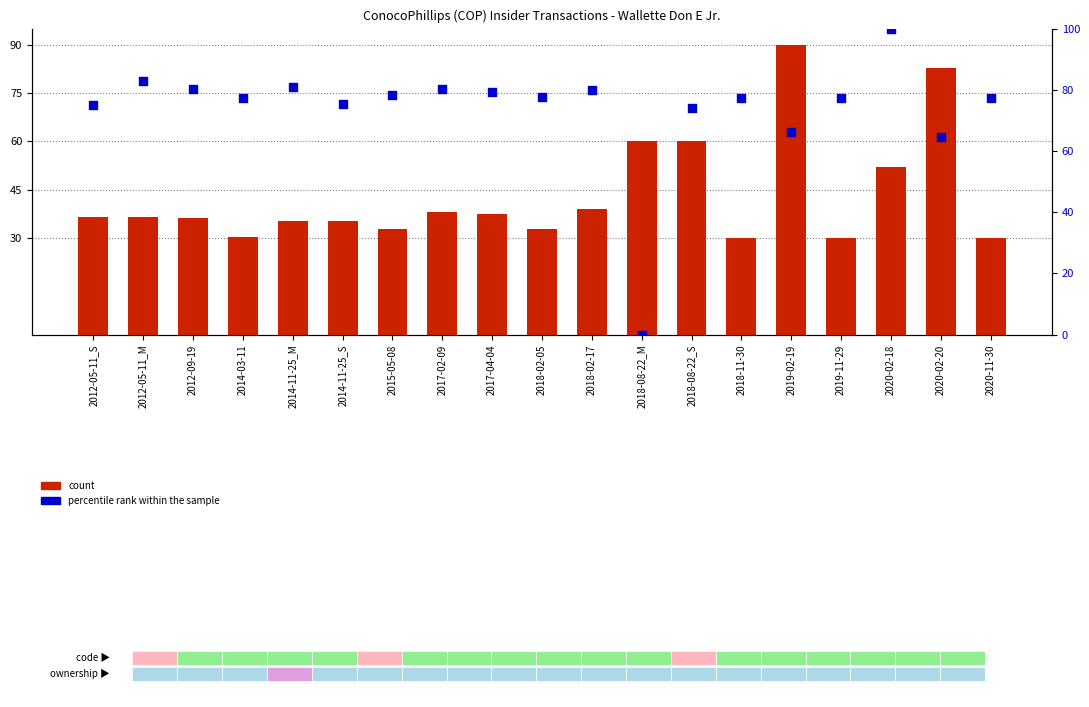

Which series reaches the maximum Y coordinate?

percentile rank within the sample